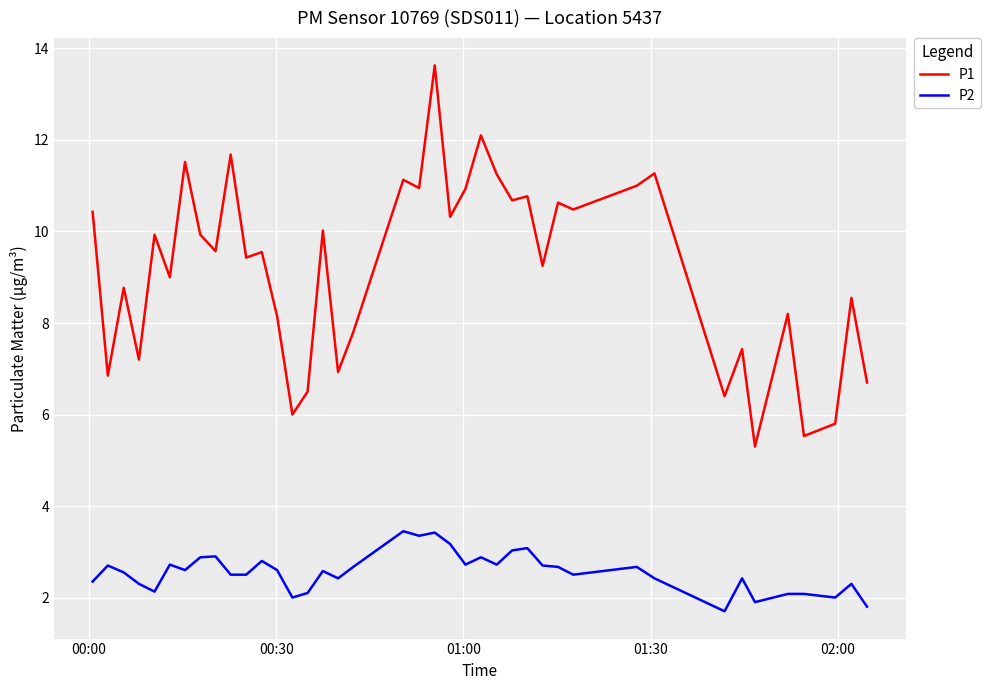

What is the difference between the maximum and minimum values in the P1 series?

8.3